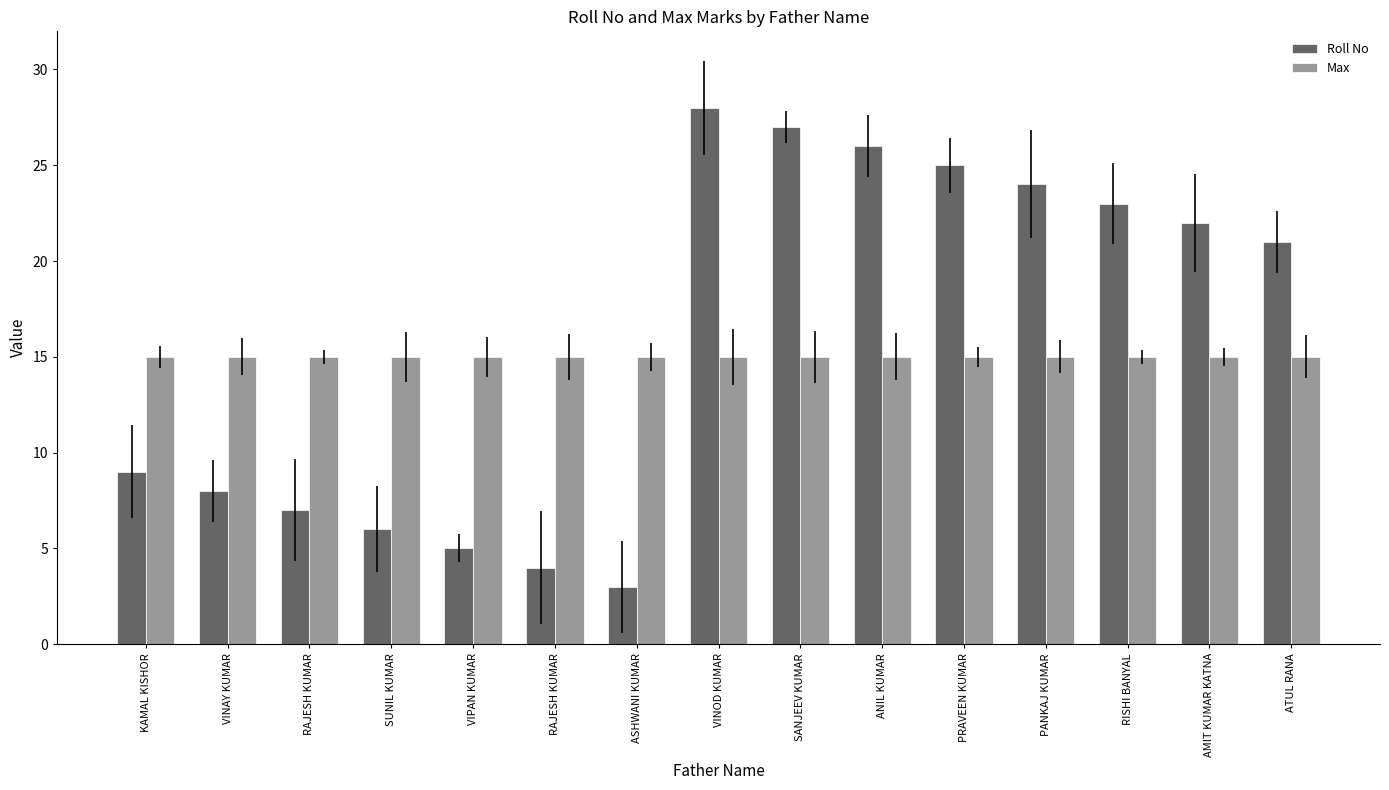

How many groups of bars are there?

15